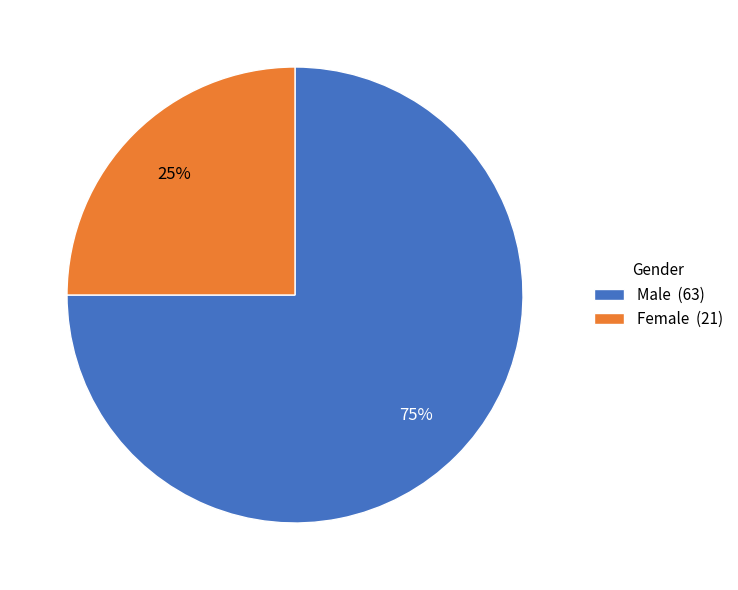

Which has a higher value, Female or Male?

Male